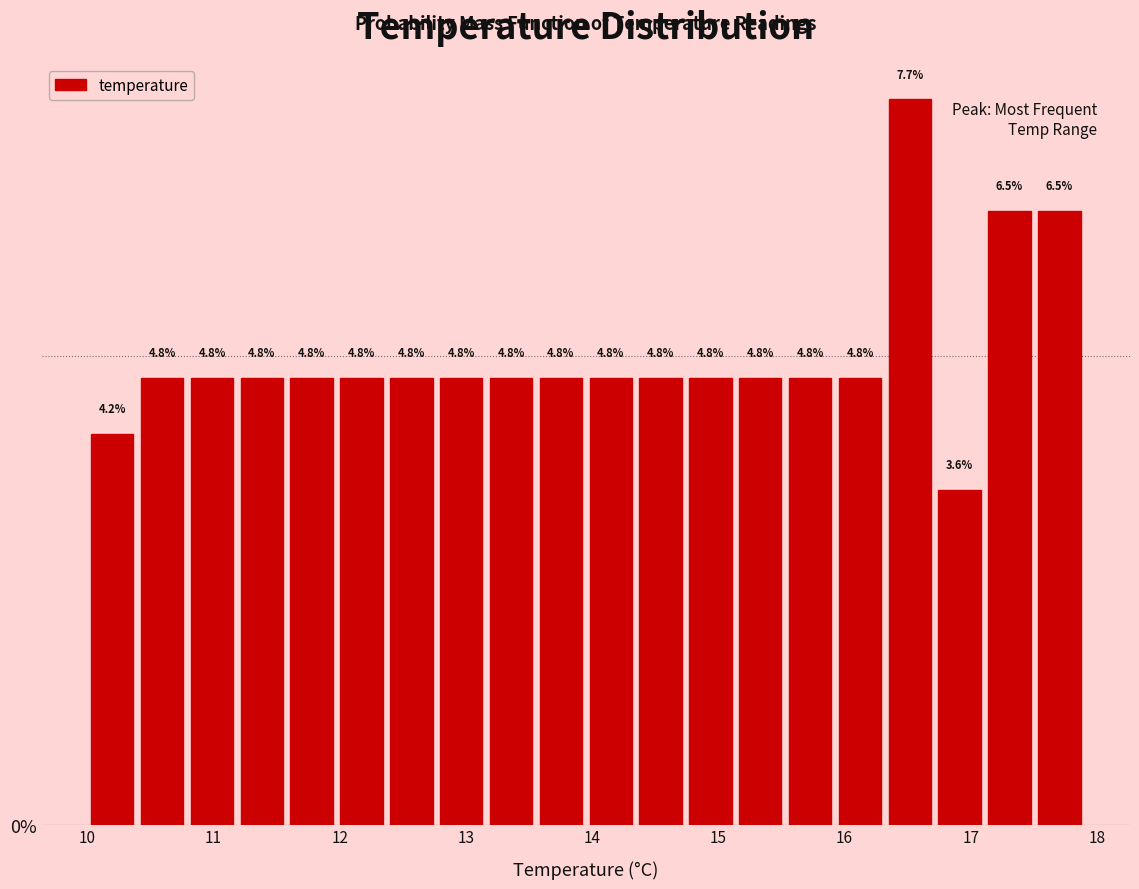

Read against the x-axis, roughly where is the centre of the tallest bar?

16.5